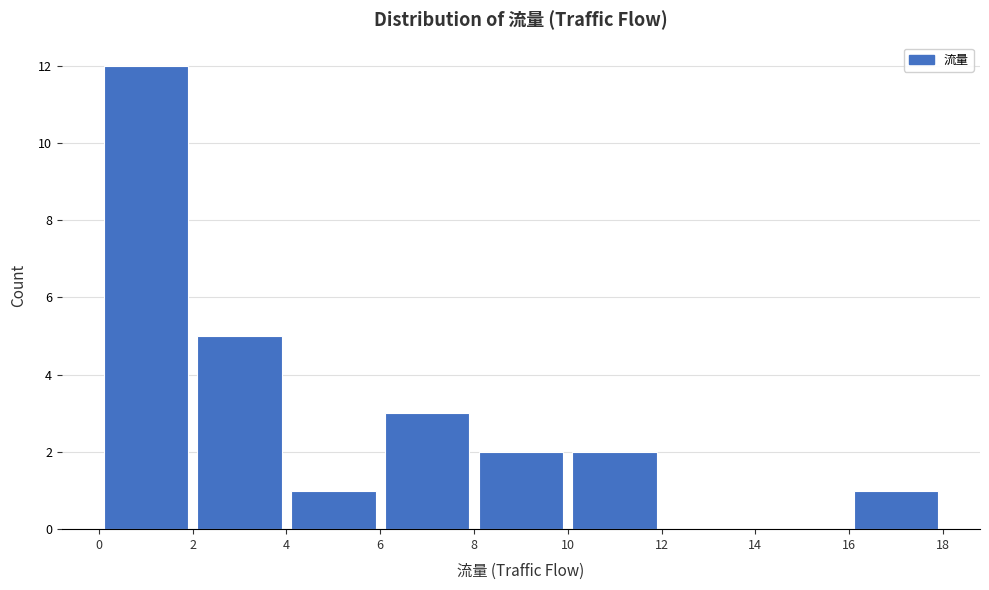

Over which range of the x-axis is the bar tallest?

0 to 2